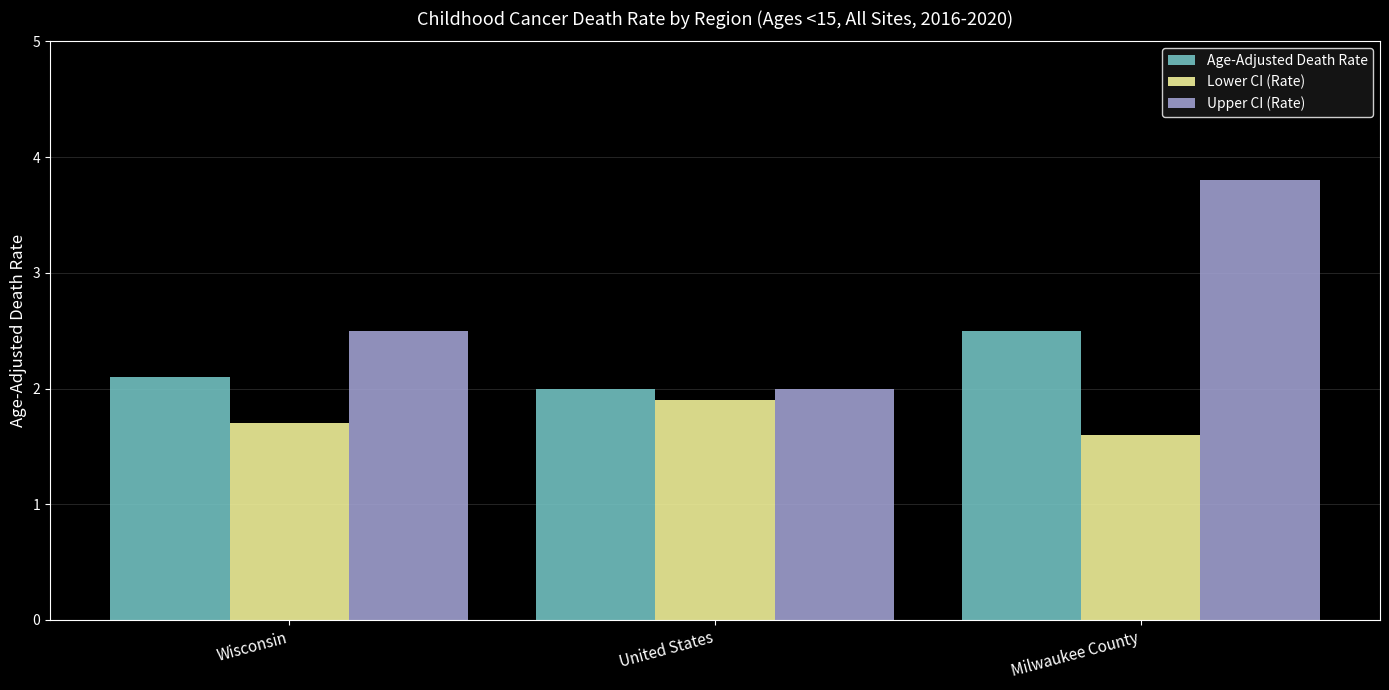

What is the total value across all series at United States?

5.9